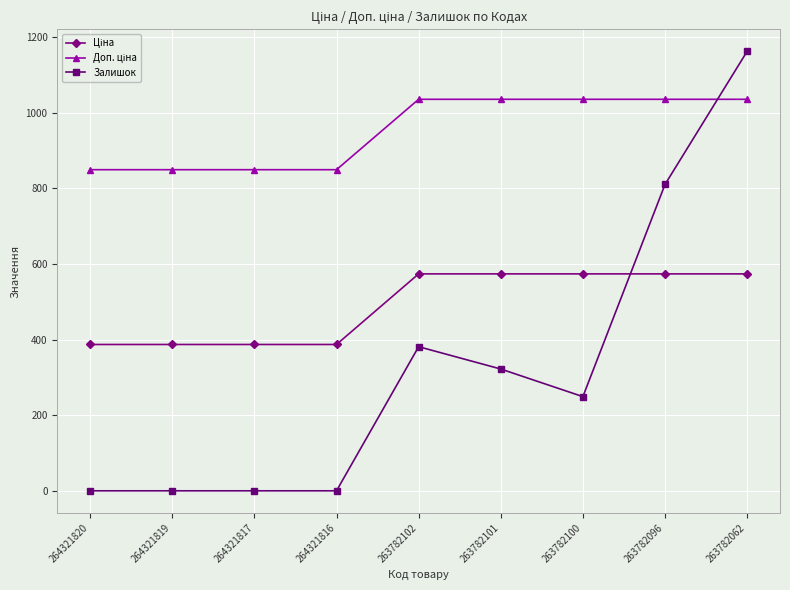

What is the highest value of the Залишок series?

1162.0